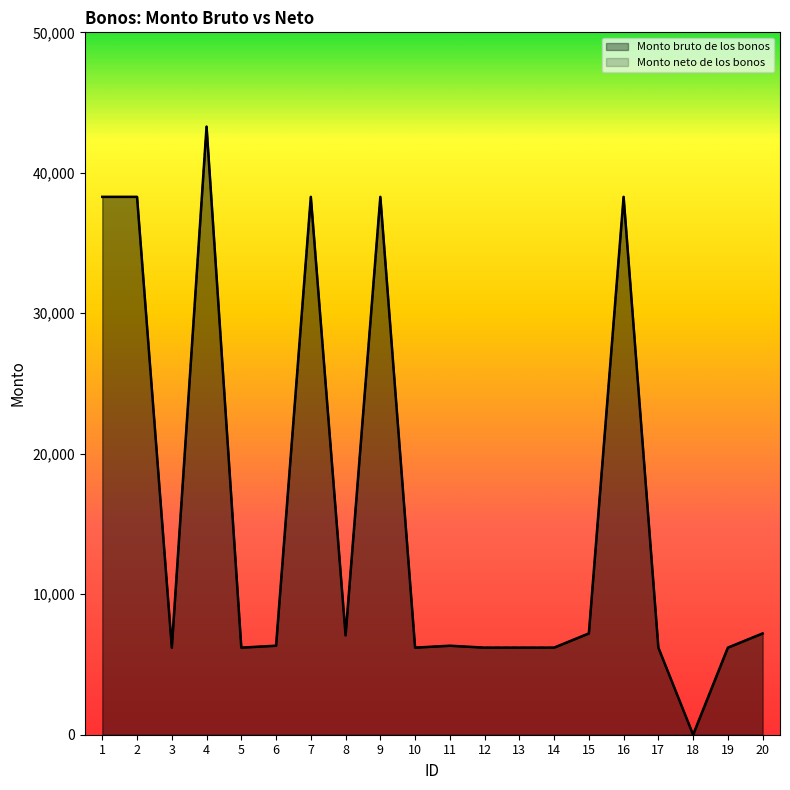

At how many categories does at least one series exceed 32666?

6